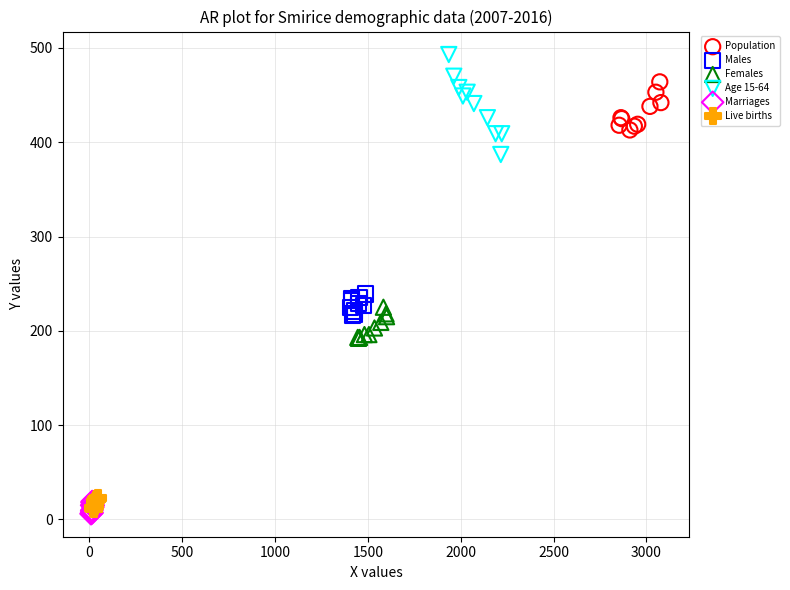

What are all the series names shown in the legend?

Population, Males, Females, Age 15-64, Marriages, Live births